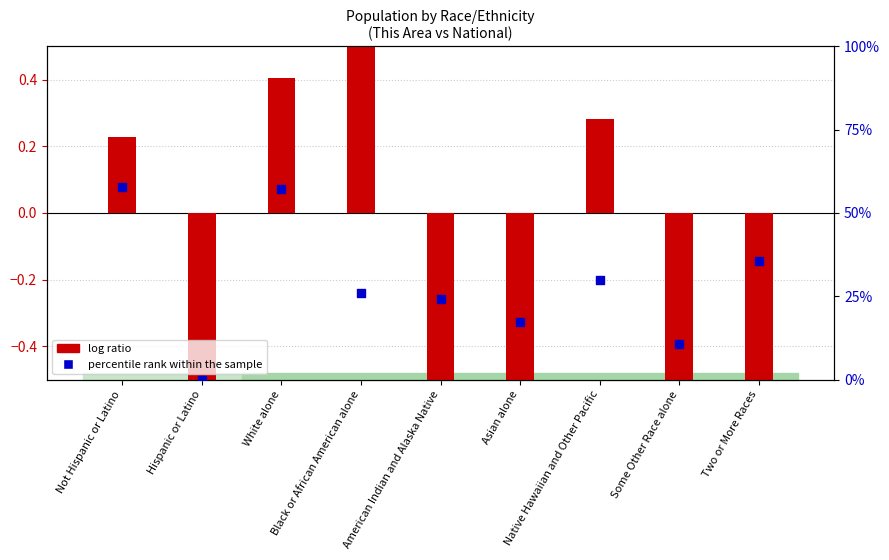

Which series reaches the maximum Y coordinate?

percentile rank within the sample